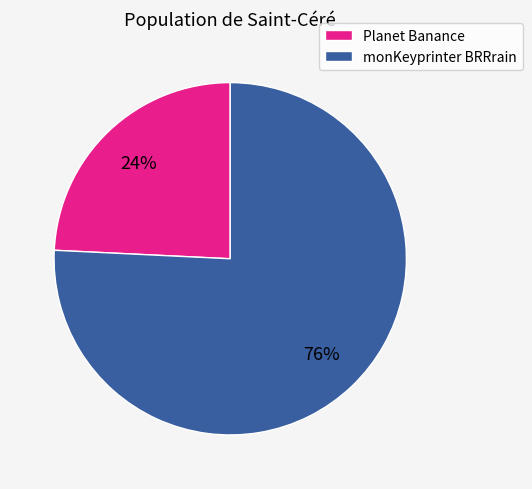

Rank the categories by value from highest to lowest.

monKeyprinter BRRrain, Planet Banance